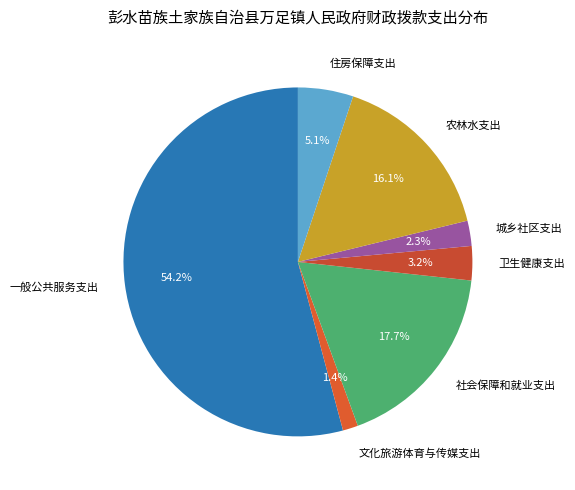

Which category has the smallest portion of the pie?

文化旅游体育与传媒支出